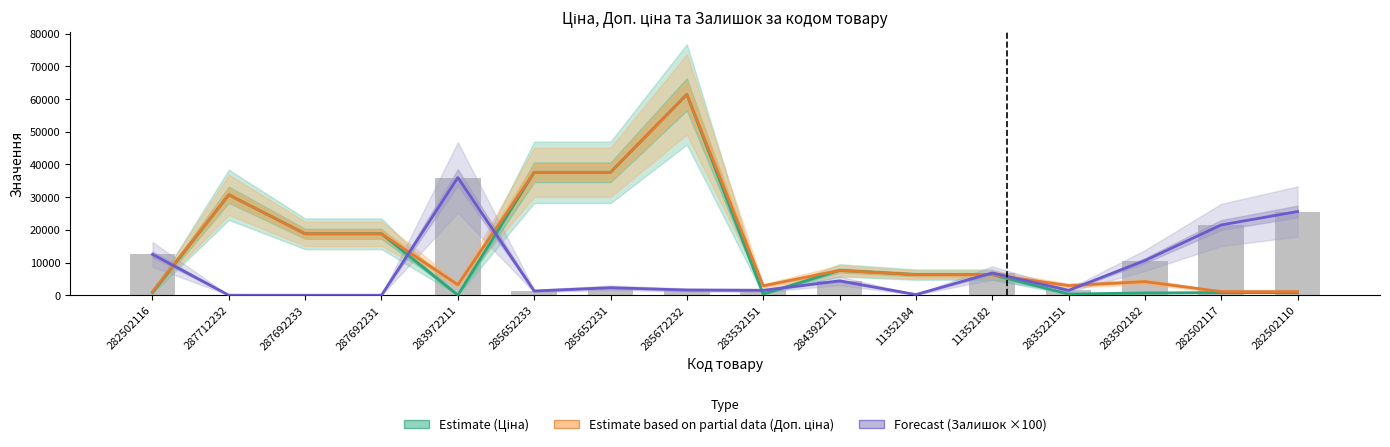

Reading right to left, transcribe all the data shown in this chart.

Estimate (Ціна): 282502110=818.5	282502117=818.5	283502182=694.3	283522151=369.5	11352182=6308.8	11352184=6308.8	284392211=7596.5	283532151=359.9	285672232=61434.3	285652231=37593.6	285652233=37593.6	283972211=32.0	287692231=18796.8	287692233=18796.8	287712232=30717.1	282502116=818.5
Estimate based on partial data (Доп. ціна): 282502110=1109.2	282502117=1109.2	283502182=4165.6	283522151=2955.8	11352182=6308.8	11352184=6308.8	284392211=7596.5	283532151=2878.8	285672232=61434.3	285652231=37593.6	285652233=37593.6	283972211=3205.0	287692231=18796.8	287692233=18796.8	287712232=30717.1	282502116=1109.2
Forecast (Залишок ×100): 282502110=25600.0	282502117=21500.0	283502182=10600.0	283522151=1500.0	11352182=6800.0	11352184=200.0	284392211=4400.0	283532151=1500.0	285672232=1600.0	285652231=2300.0	285652233=1300.0	283972211=36000.0	287692231=0.0	287692233=0.0	287712232=0.0	282502116=12500.0